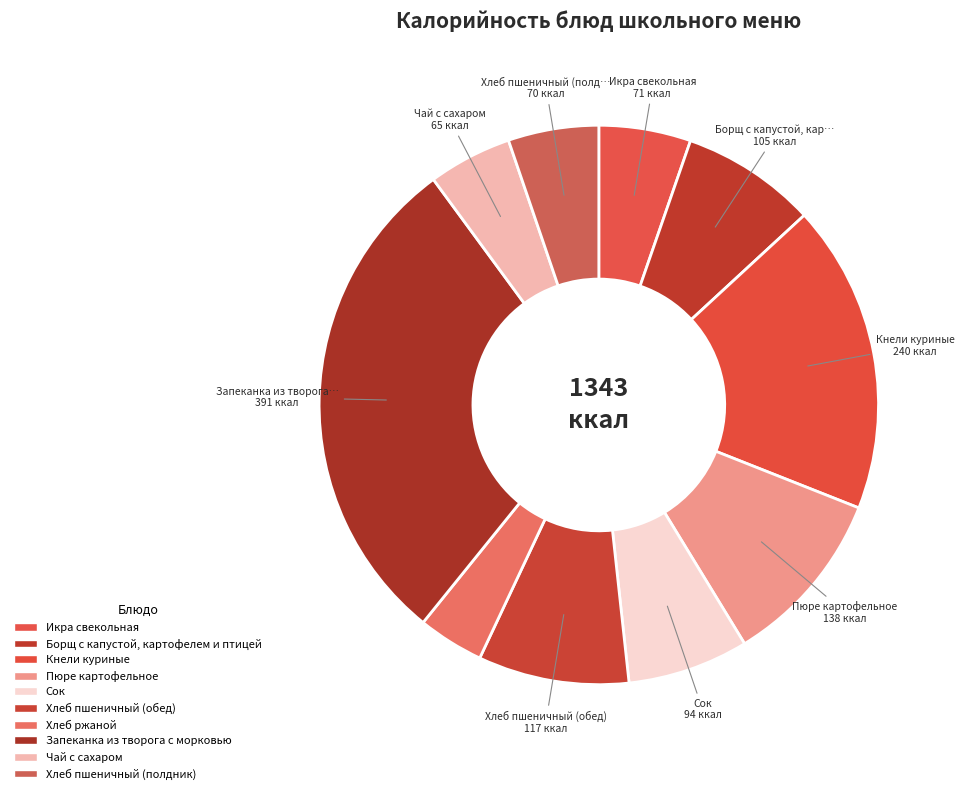

What portion of the pie excludes Хлеб пшеничный (полдник)?

94.8%